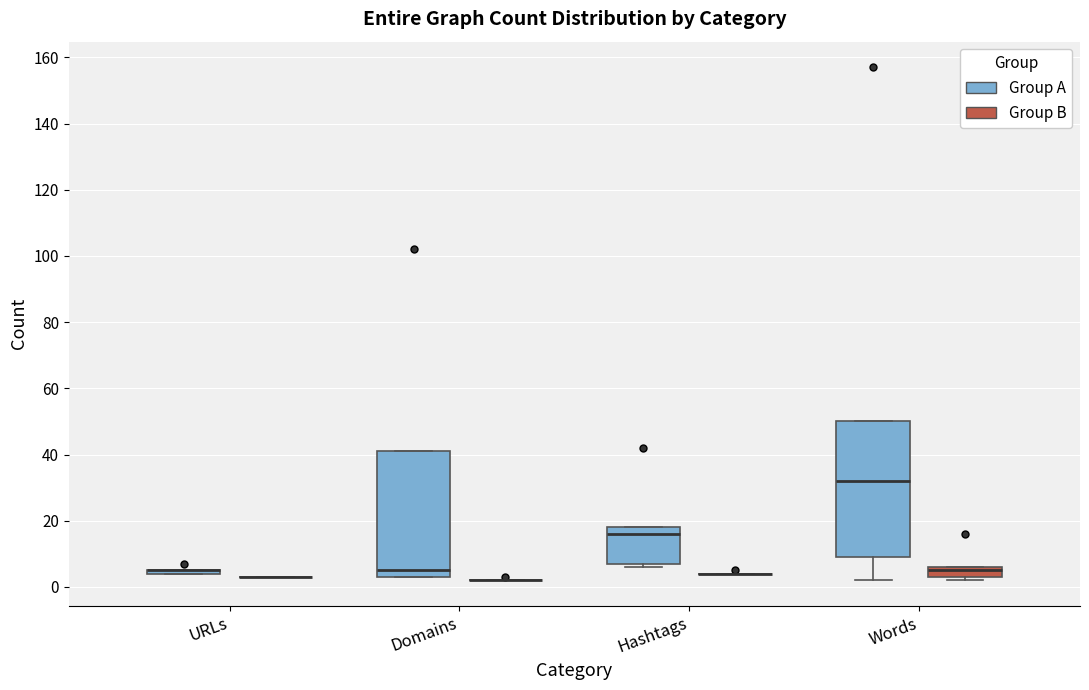

Reading left to right, transcribe this box plot: for each box, give where its median line is, the range the box spans, and where its two whiskers end, as read against the y-axis. The values are not printed on the chart, so give them approximately, as read against the axis.

URLs (Group A): box collapsed to a line at 6, whiskers 4 to 6
URLs (Group B): box collapsed to a line at 4, whiskers 4 to 4
Domains (Group A): median 6, box 4 to 42, whiskers 4 to 42
Domains (Group B): box collapsed to a line at 2, whiskers 2 to 2
Hashtags (Group A): median 16, box 8 to 18, whiskers 6 to 18
Hashtags (Group B): box collapsed to a line at 4, whiskers 4 to 4
Words (Group A): median 32, box 10 to 50, whiskers 2 to 50
Words (Group B): median 6 (just below the box's upper edge), box 4 to 6, whiskers 2 to 6